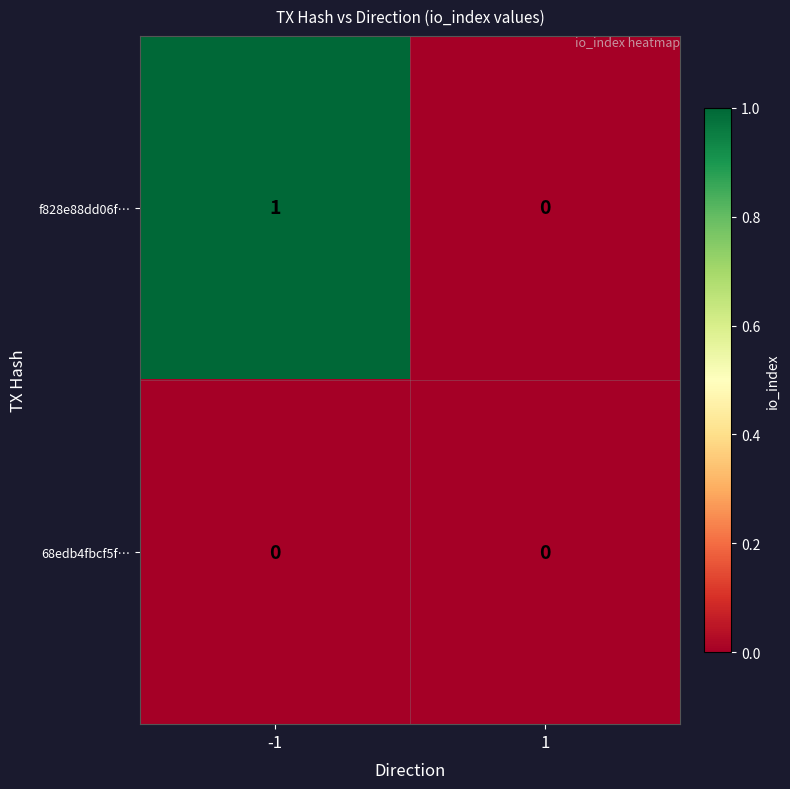

What is the greatest value displayed?

1